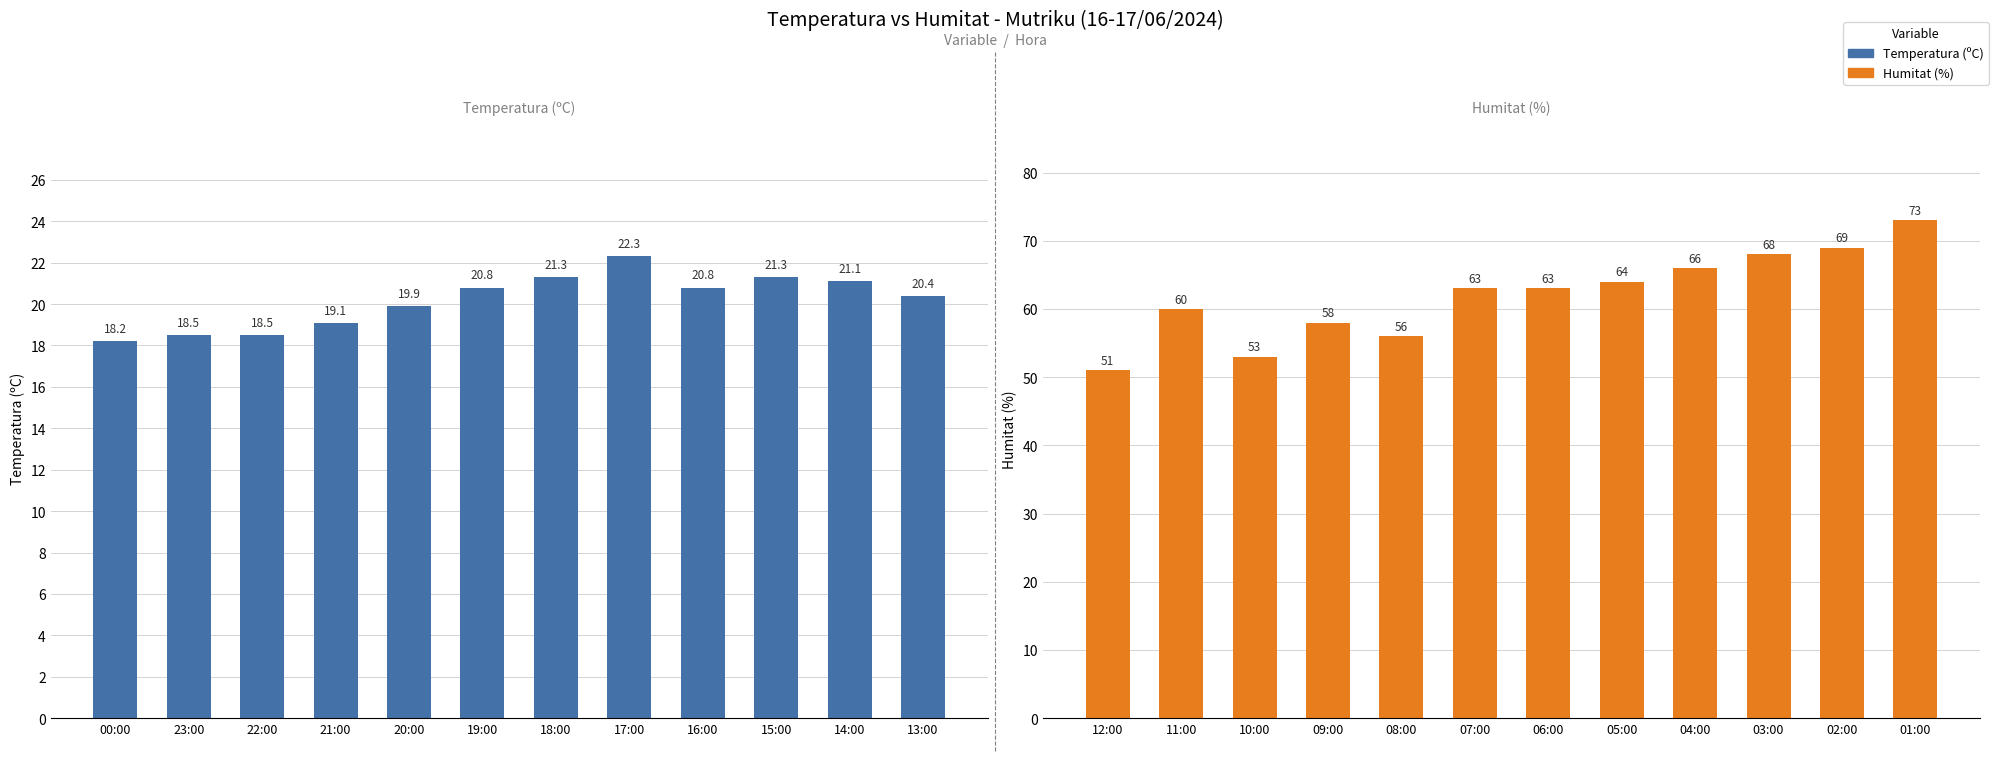

Which series has the largest range (max minus min)?

Humitat (%)